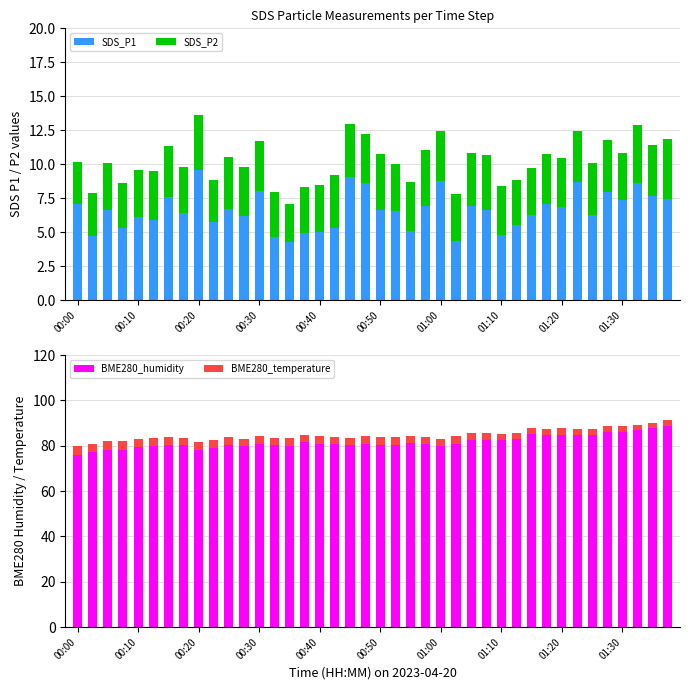

Which category has the highest value in the SDS_P1 series?

00:20